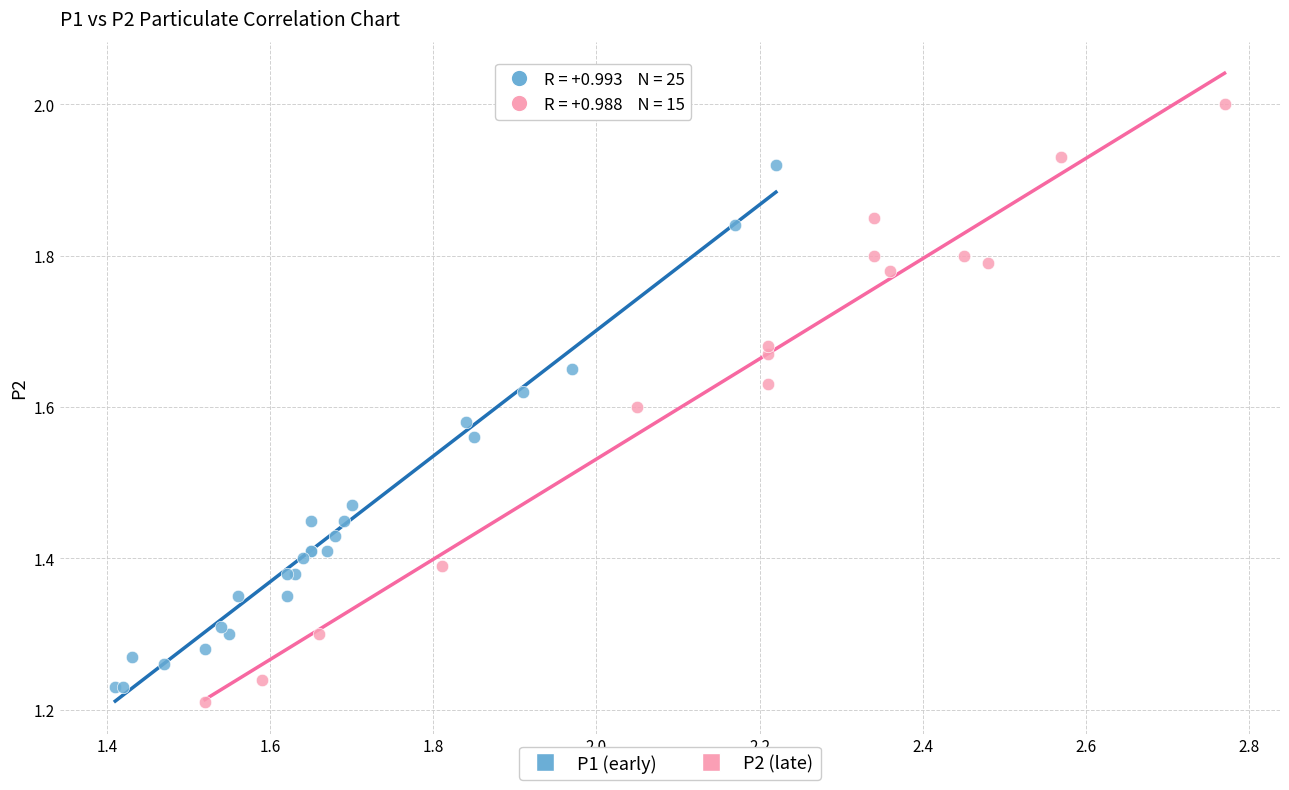

Which series contains the highest Y value?

P2 (late)